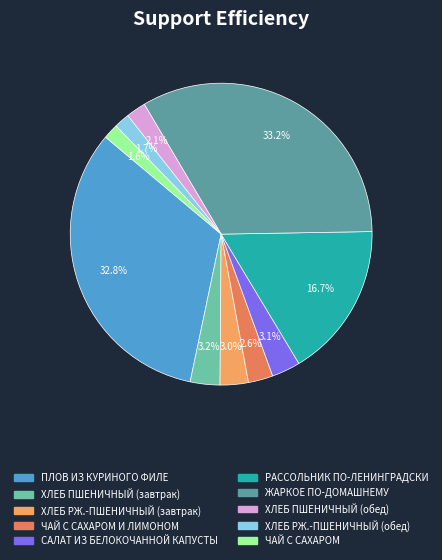

Is there any slice that represents more than half of the pie?

No